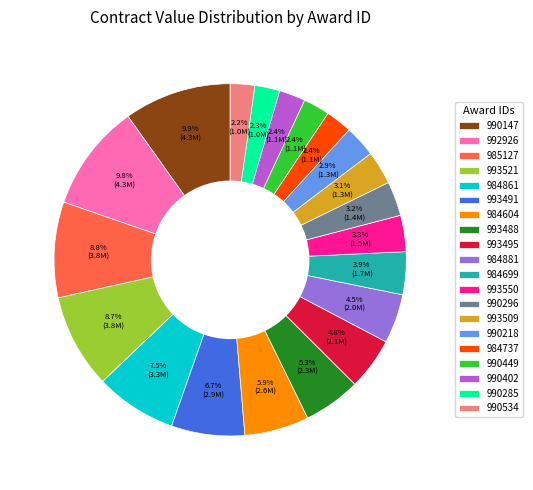

Is there any slice that represents more than half of the pie?

No